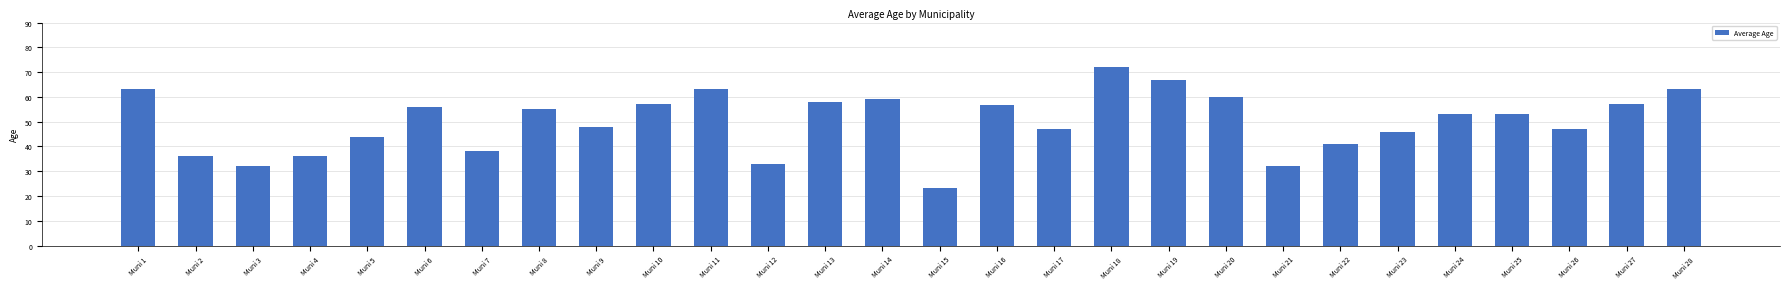

At which label does the data first exceed 53?

Muni 1